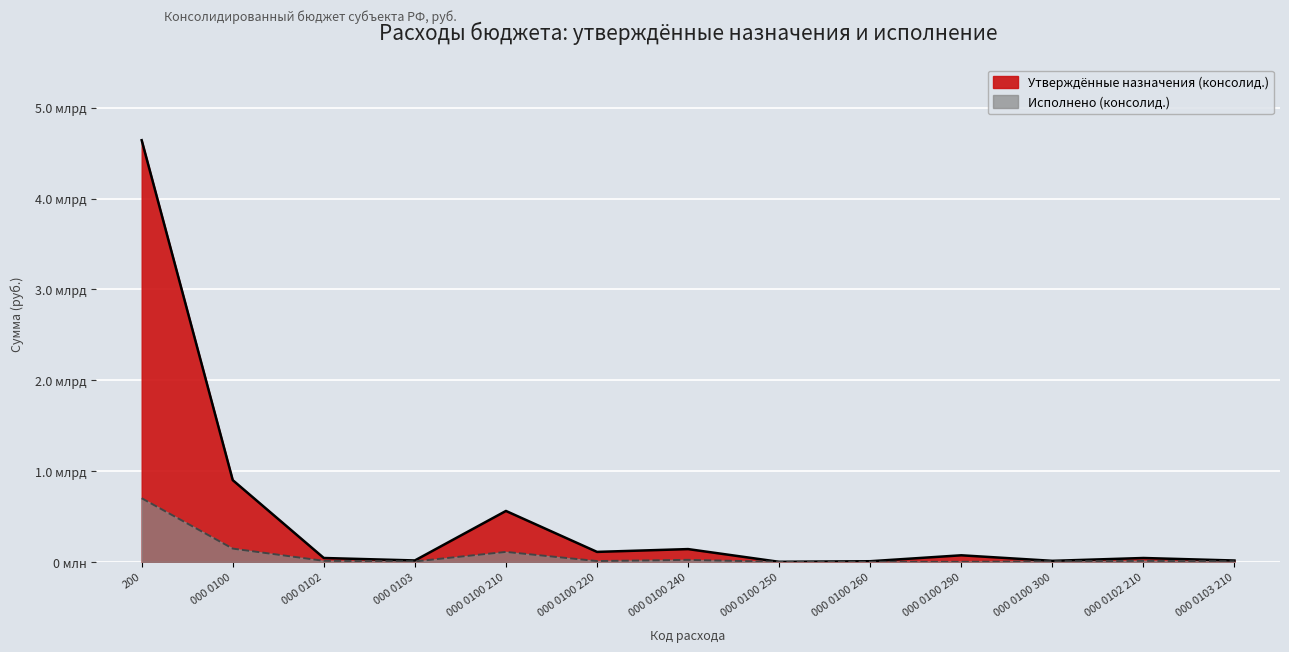

What are all the series names shown in the legend?

Утверждённые назначения (консолид.), Исполнено (консолид.)